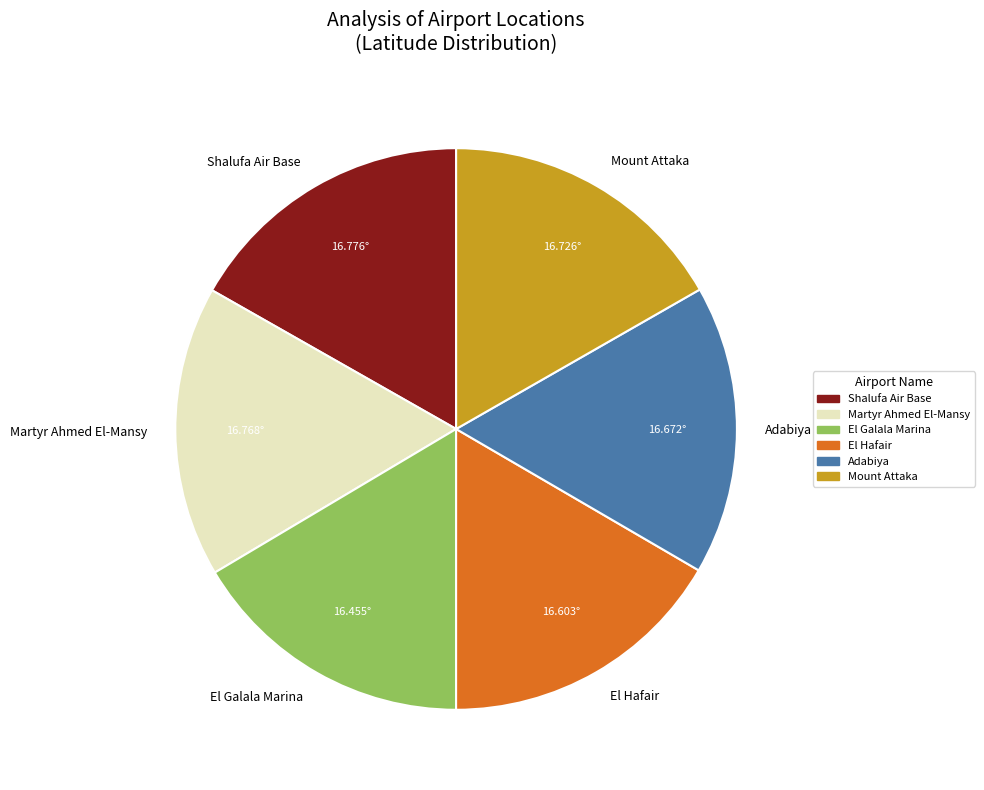

Do Mount Attaka and Shalufa Air Base together represent more than half of the pie?

No